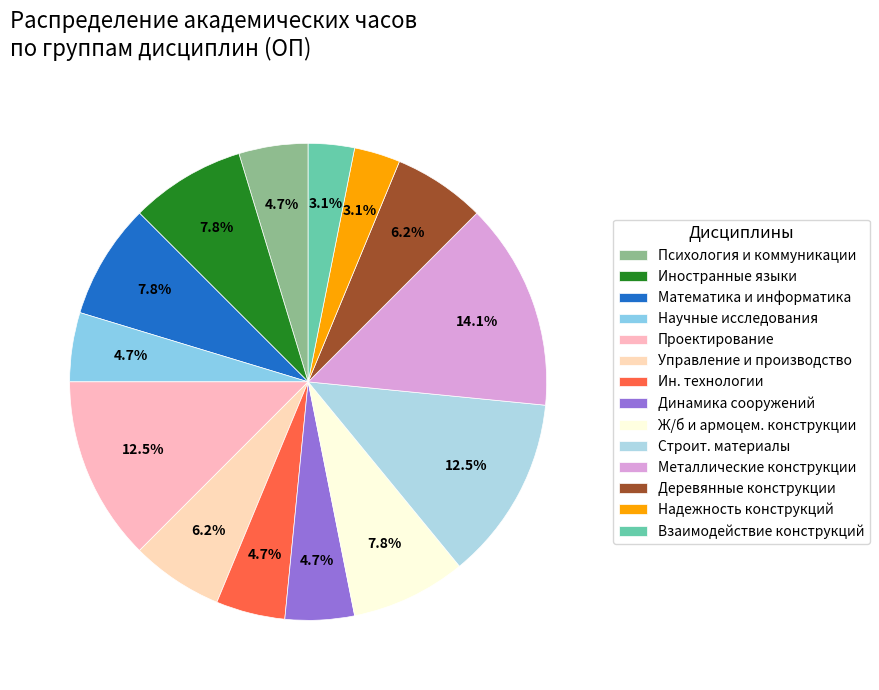

How many slices are in this pie chart?

14